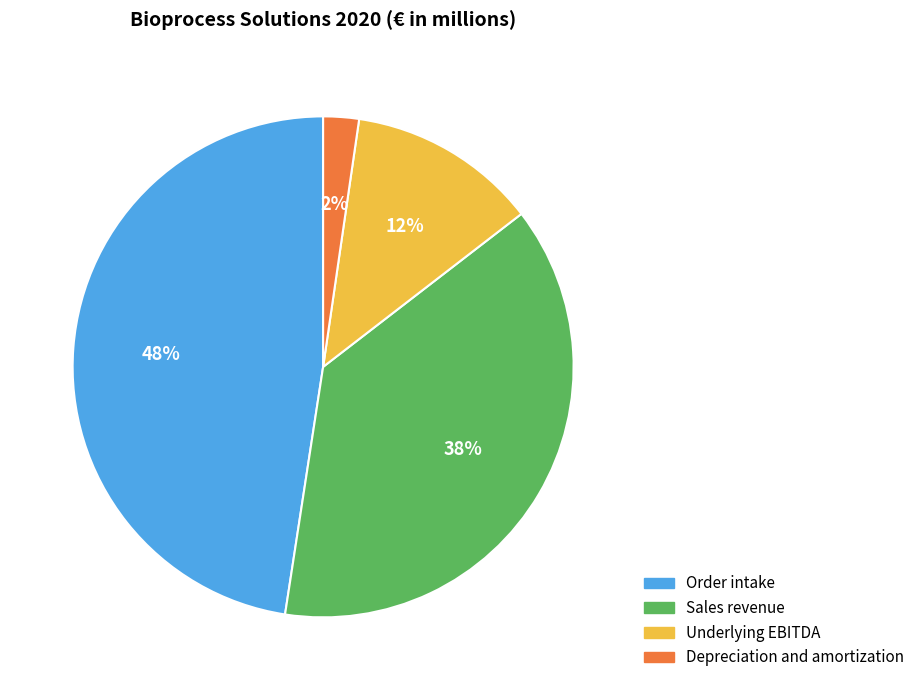

Rank the categories by value from lowest to highest.

Depreciation and amortization, Underlying EBITDA, Sales revenue, Order intake